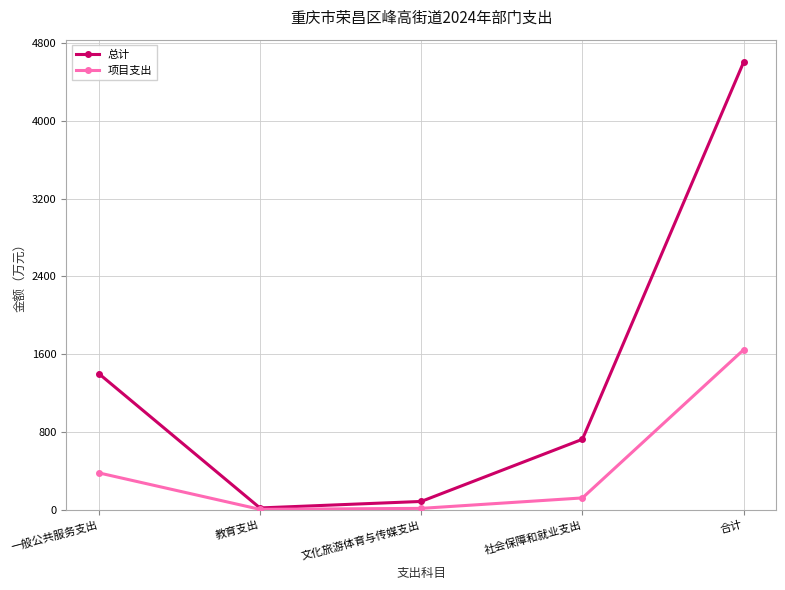

What is the difference between the highest and lowest values at 社会保障和就业支出?

603.3